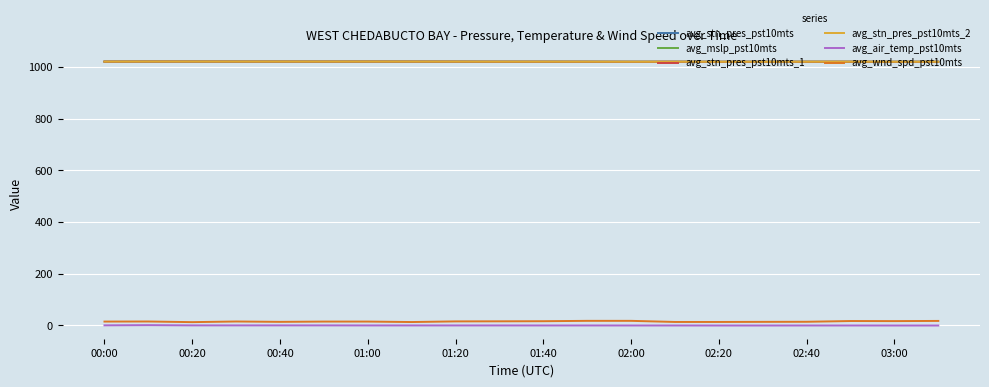

Does the chart display data point markers on the line(s)?

No